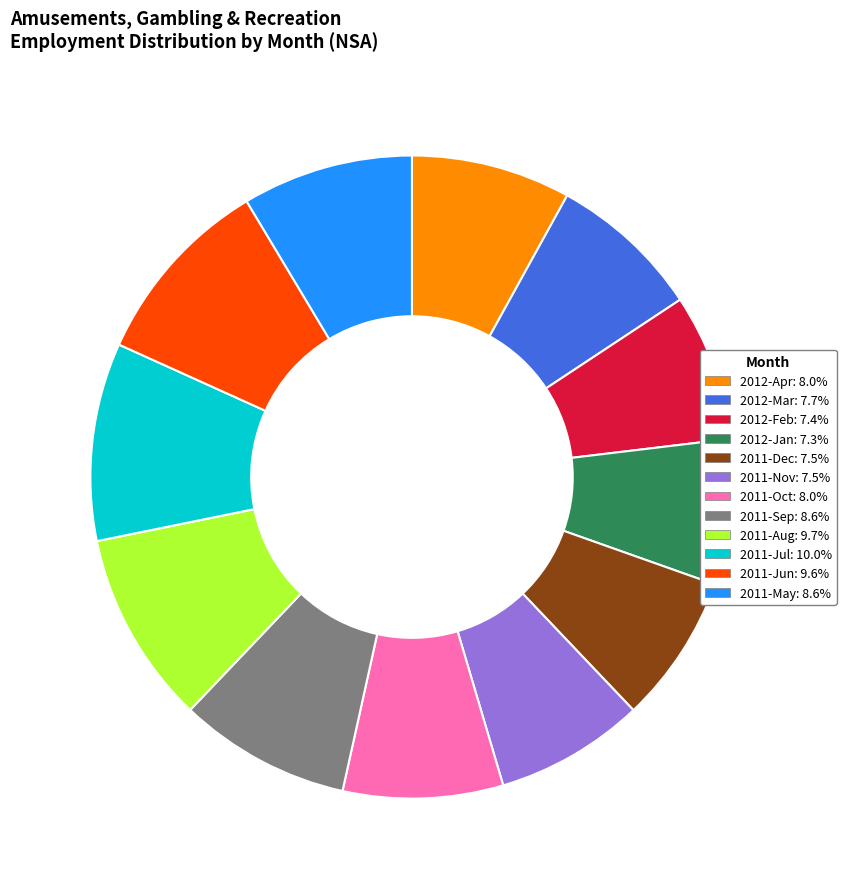

Approximately how many times larger is the value at 2012-Jan compared to 2011-Jul?

0.7